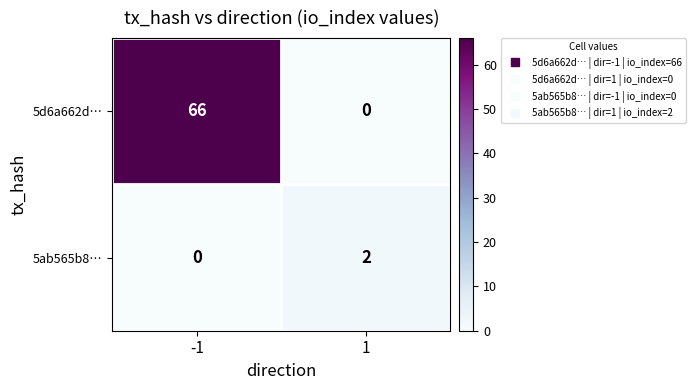

At 1, list the series in order from largest to smallest.

5ab565b8…, 5d6a662d…